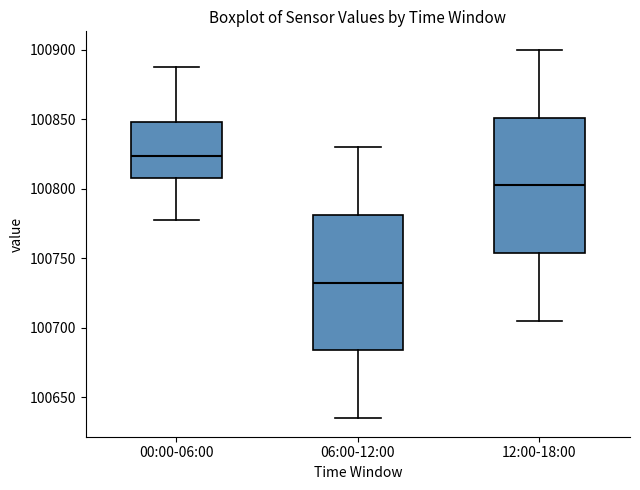

Which box's median line is the lowest?

06:00-12:00